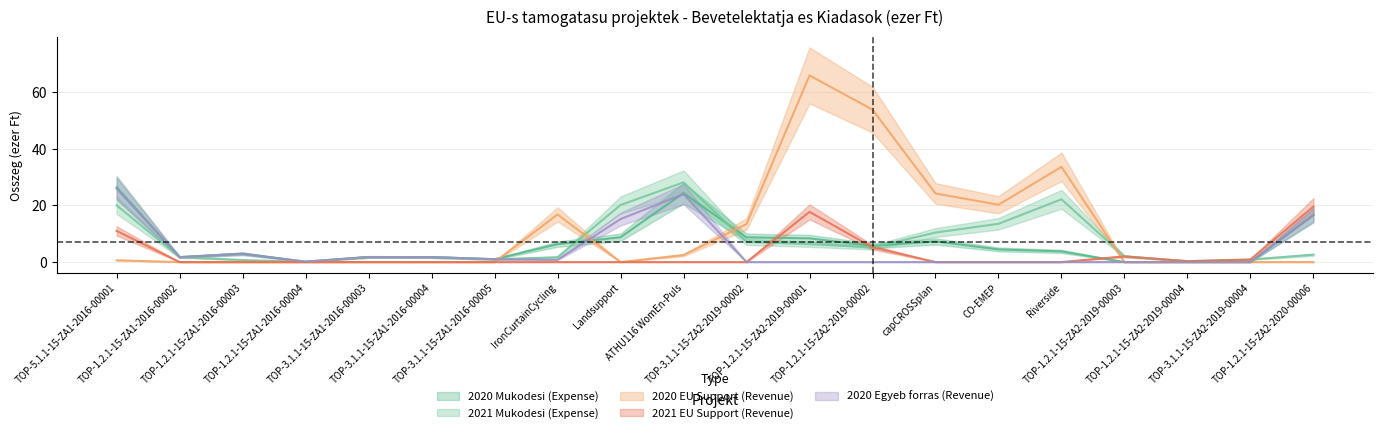

Rank the categories by 2020 Mukodesi (Expense) value from lowest to highest.

TOP-1.2.1-15-ZA2-2019-00003, TOP-1.2.1-15-ZA2-2019-00004, TOP-3.1.1-15-ZA2-2019-00004, TOP-1.2.1-15-ZA1-2016-00004, TOP-3.1.1-15-ZA1-2016-00005, TOP-3.1.1-15-ZA1-2016-00004, TOP-1.2.1-15-ZA1-2016-00002, TOP-3.1.1-15-ZA1-2016-00003, TOP-1.2.1-15-ZA1-2016-00003, Riverside, CO-EMEP, TOP-1.2.1-15-ZA2-2019-00002, IronCurtainCycling, capCROSSplan, TOP-1.2.1-15-ZA2-2019-00001, TOP-3.1.1-15-ZA2-2019-00002, Landsupport, TOP-1.2.1-15-ZA2-2020-00006, ATHU116 WomEn-Puls, TOP-5.1.1-15-ZA1-2016-00001